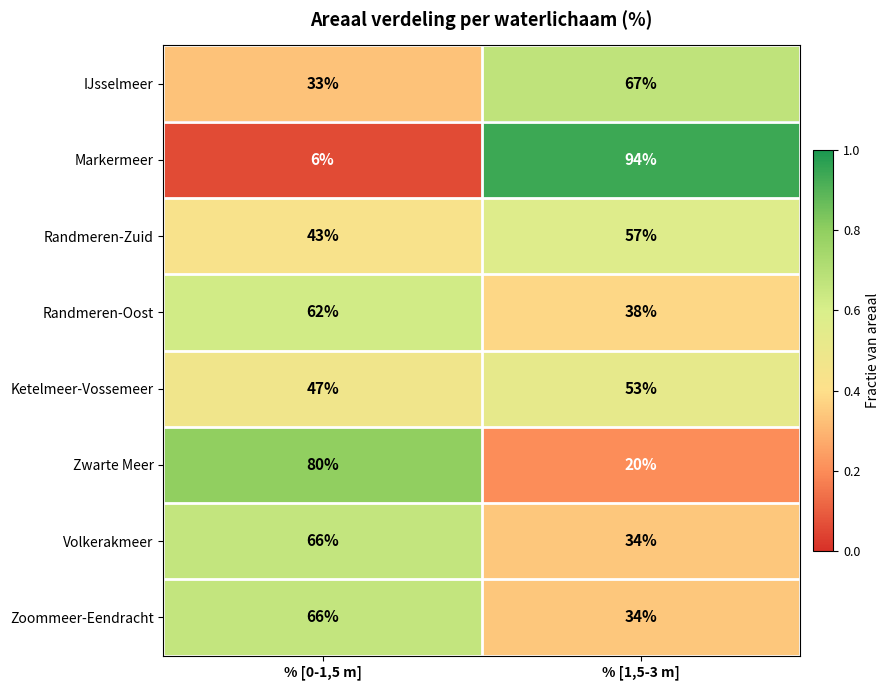

What is the difference between the highest and lowest values at % [1,5-3 m]?

74